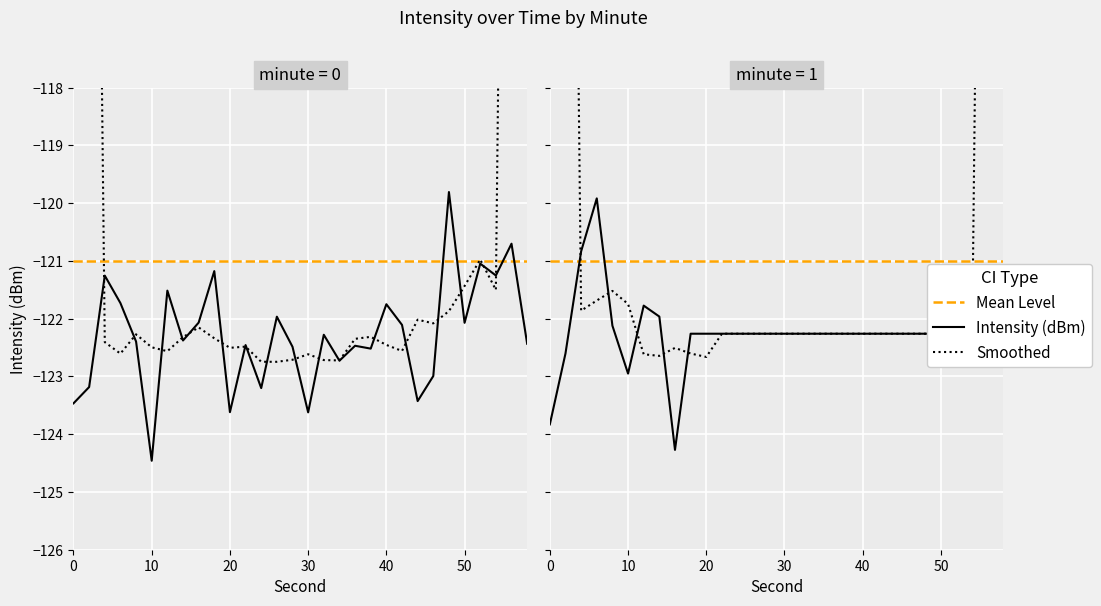

How many values in the minute_0 series exceed -122?

10